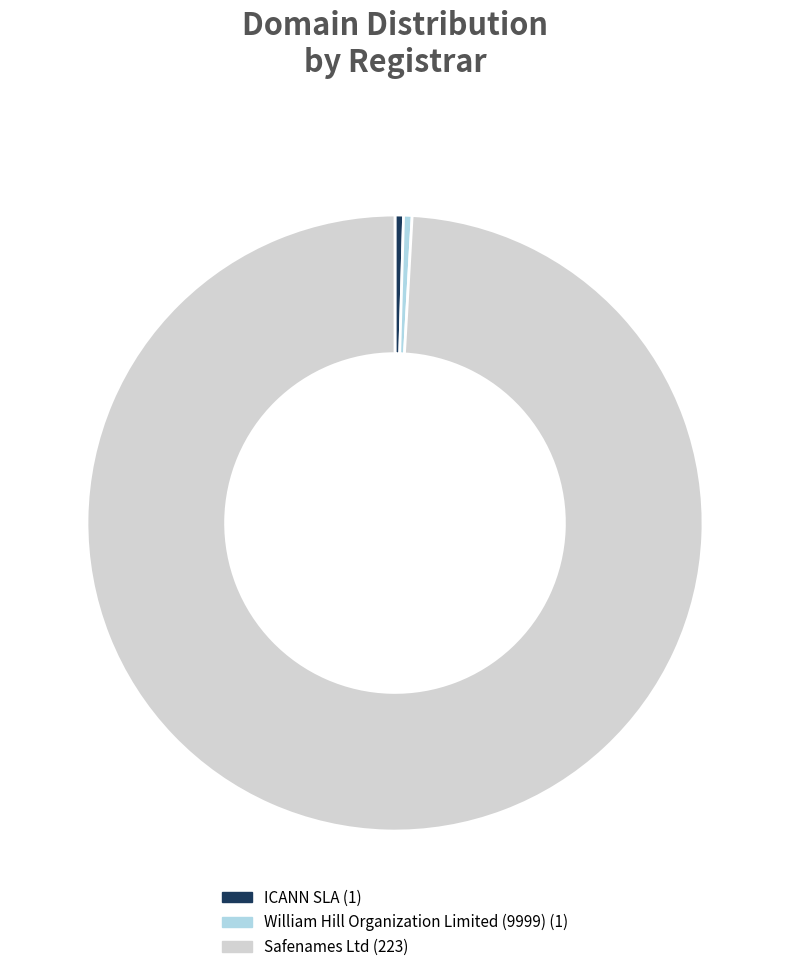

Which has a higher value, William Hill Organization Limited (9999) or Safenames Ltd?

Safenames Ltd